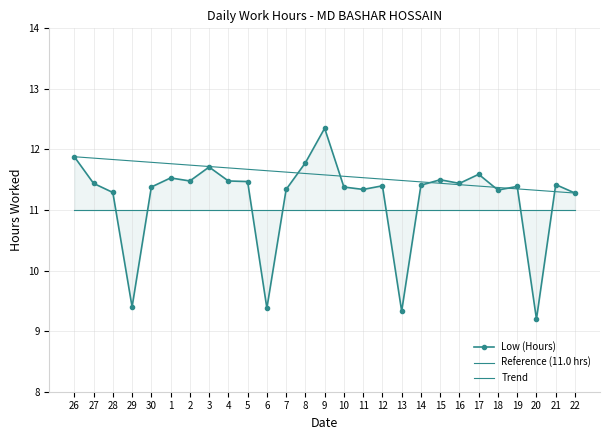

What is the label of the 4th point from the right?

19